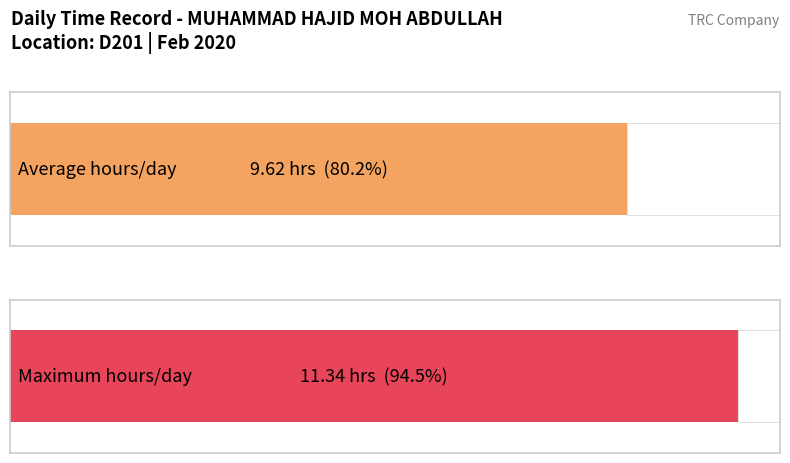

What is the maximum value shown in the chart?

11.3